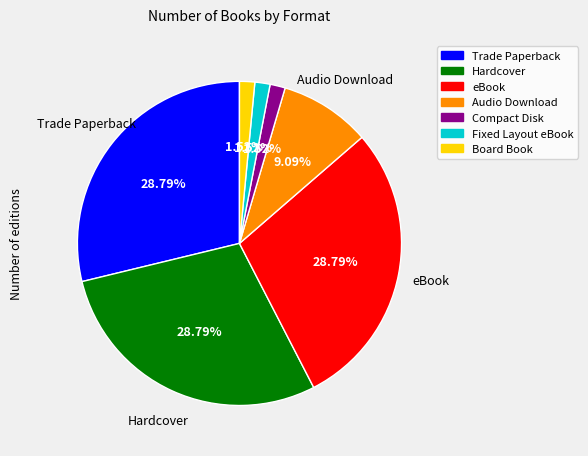

To the nearest percent, what is the difference between the Fixed Layout eBook and Audio Download slice percentages?

8%